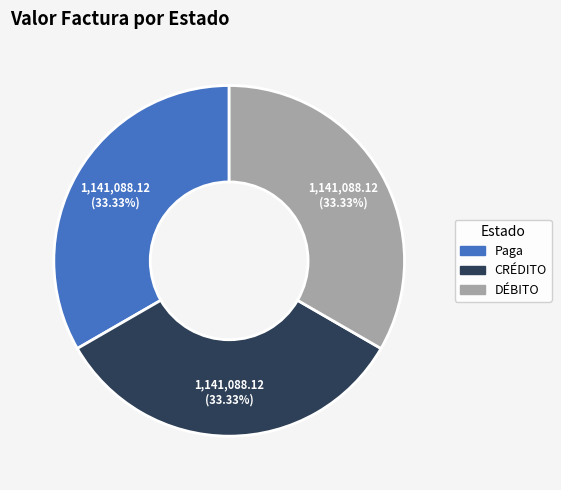

Is there any slice that represents more than half of the pie?

No